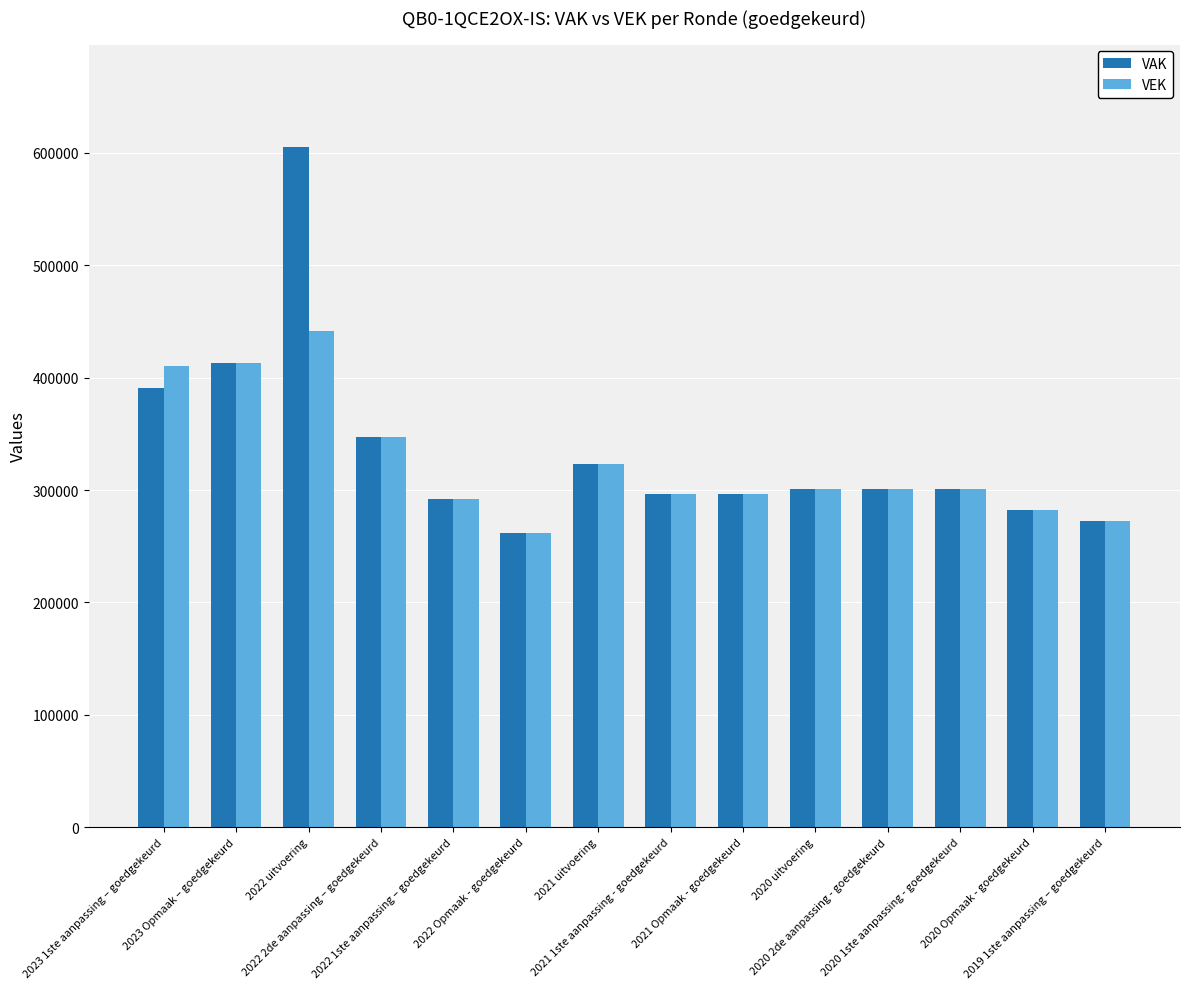

What is the highest value of the VAK series?

605654